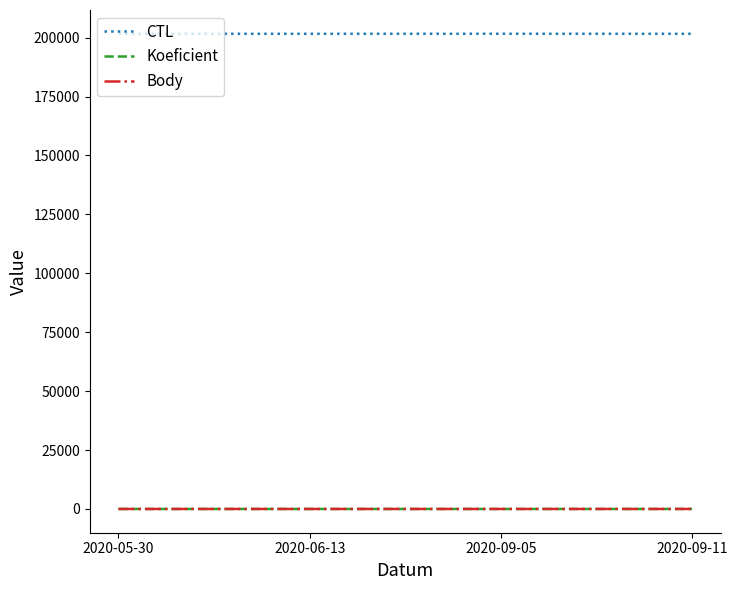

The value of Koeficient at 2020-09-05 is 7. True or false?

True